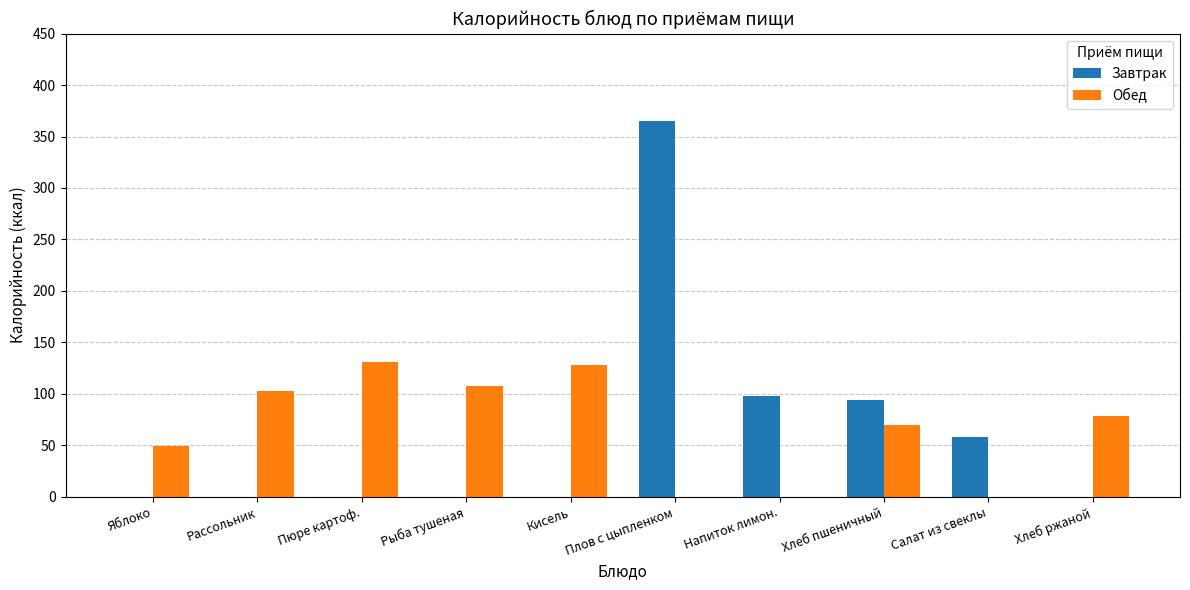

What is the total value across all series at Кисель?

128